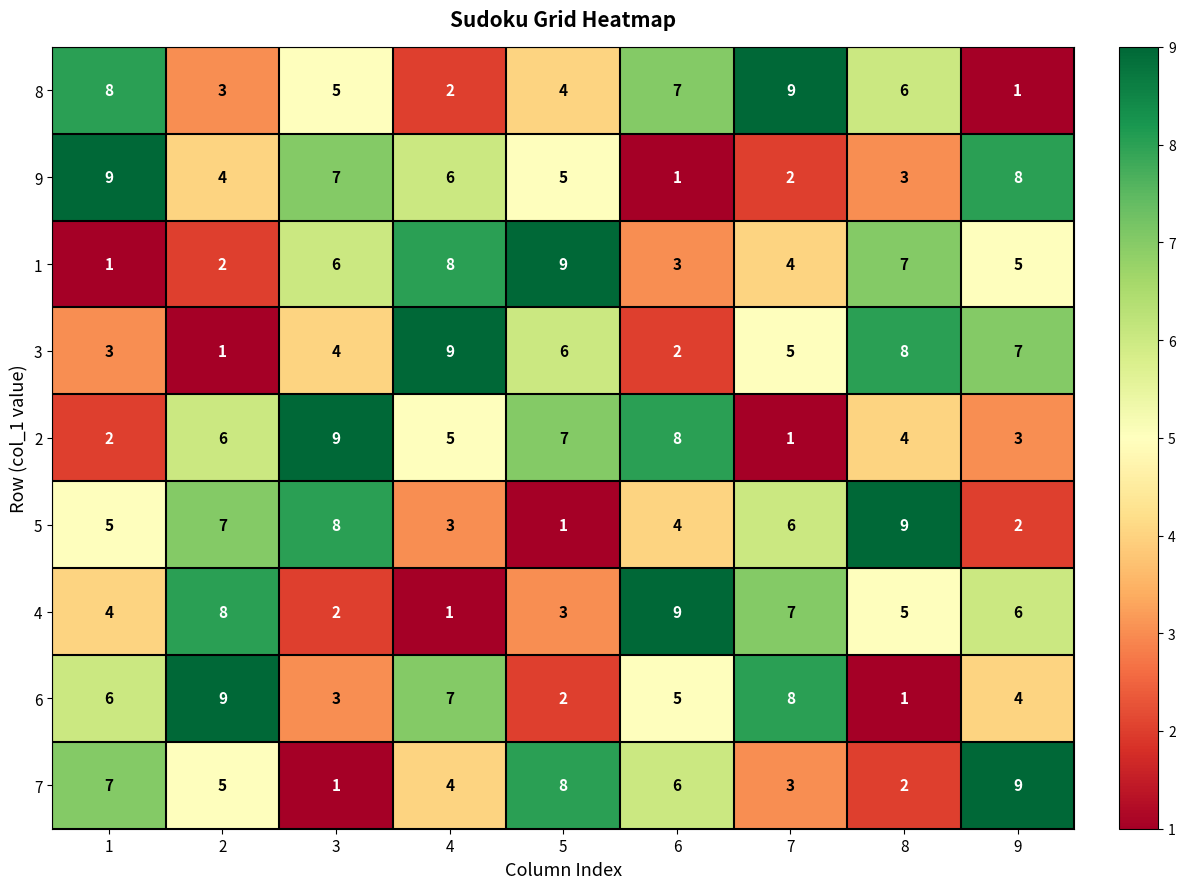

What is the maximum value shown in the chart?

9